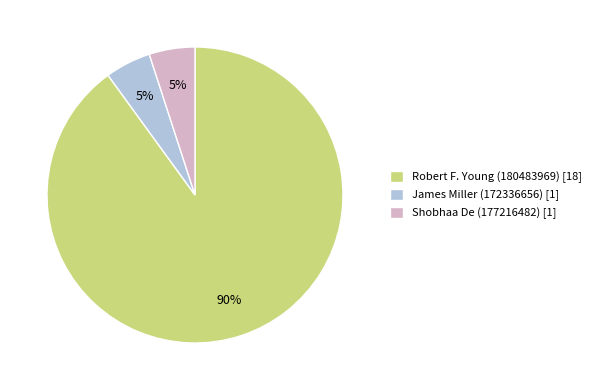

What percentage is the James Miller (172336656) slice, to the nearest percent?

5%